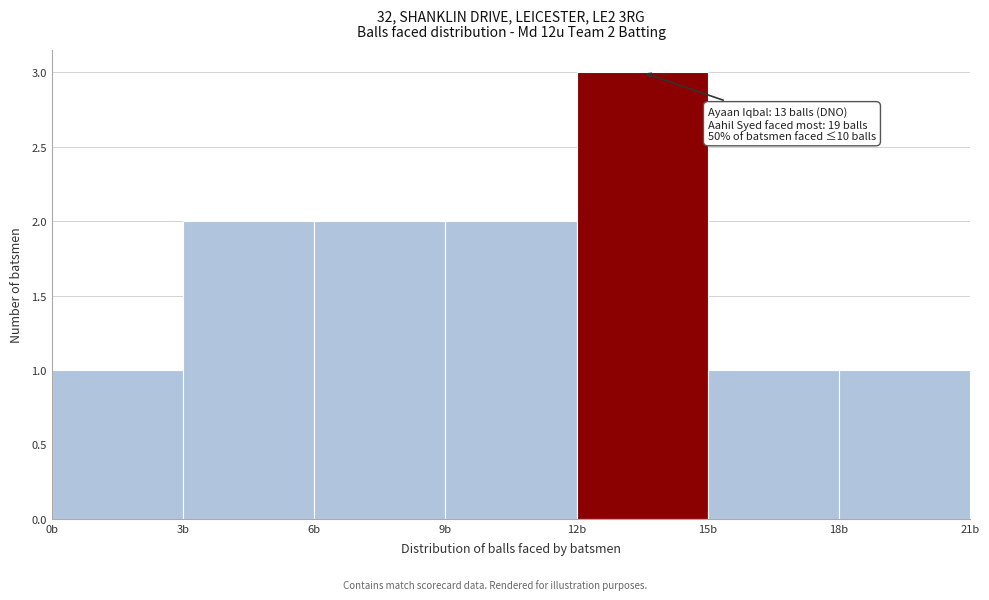

Which range on the x-axis has the tallest bar?

12 to 15